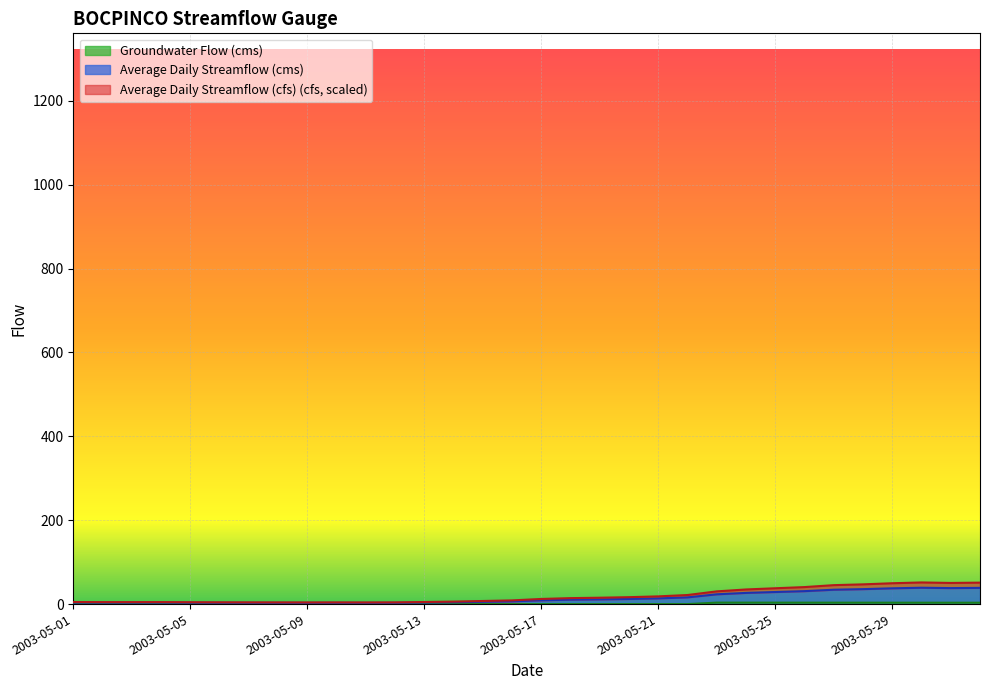

What is the label of the 28th point from the right?

2003-05-05